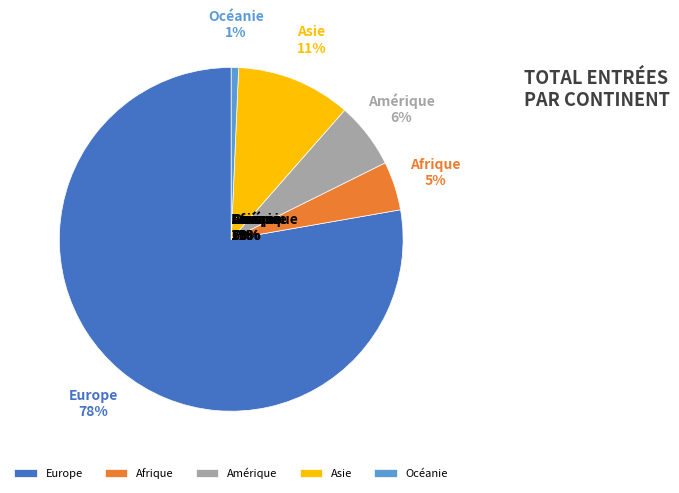

How many segments does this pie chart have?

5